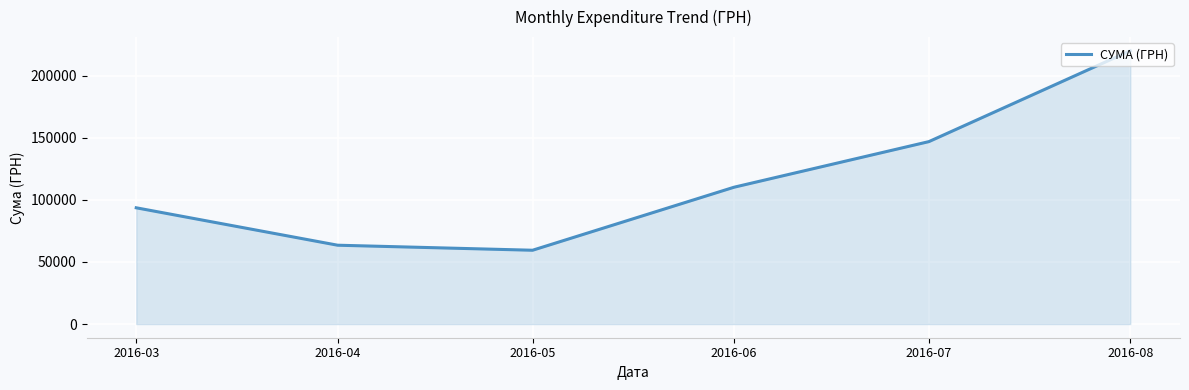

True or false: there are more than 2 points higher than both neighbors.

False